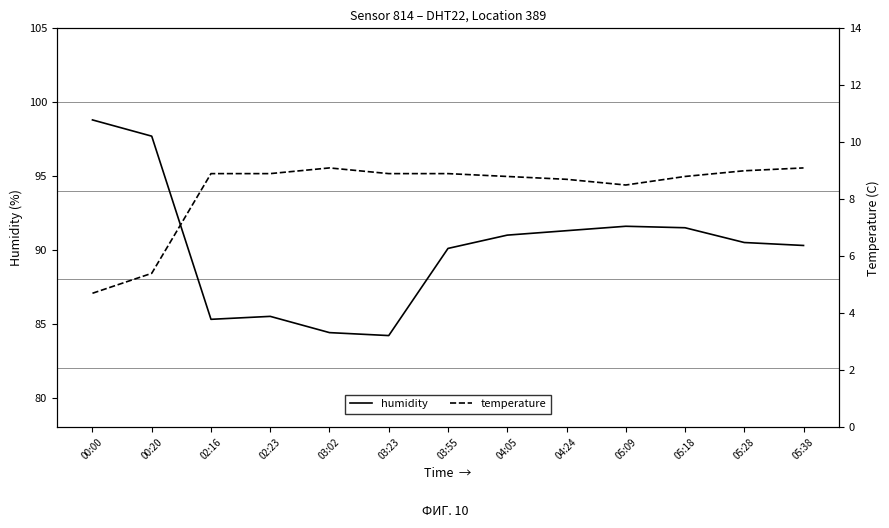

Rank the series by their maximum value, from lowest to highest.

temperature, humidity